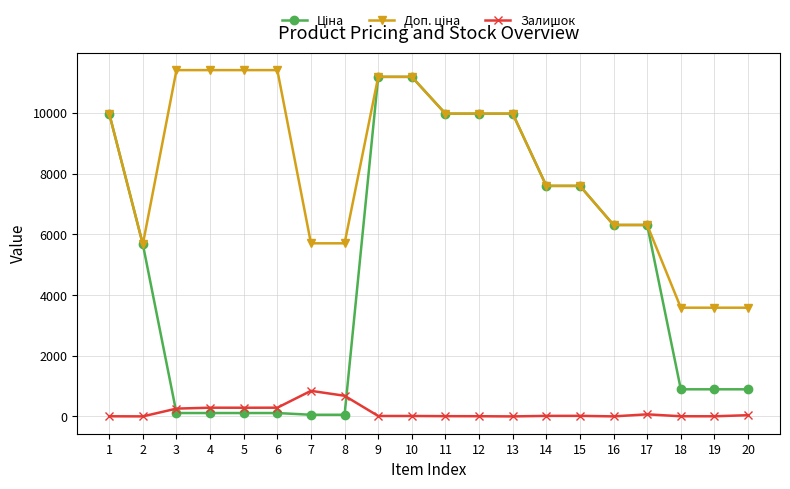

Which series changed the most between 5 and 20?

Доп. ціна